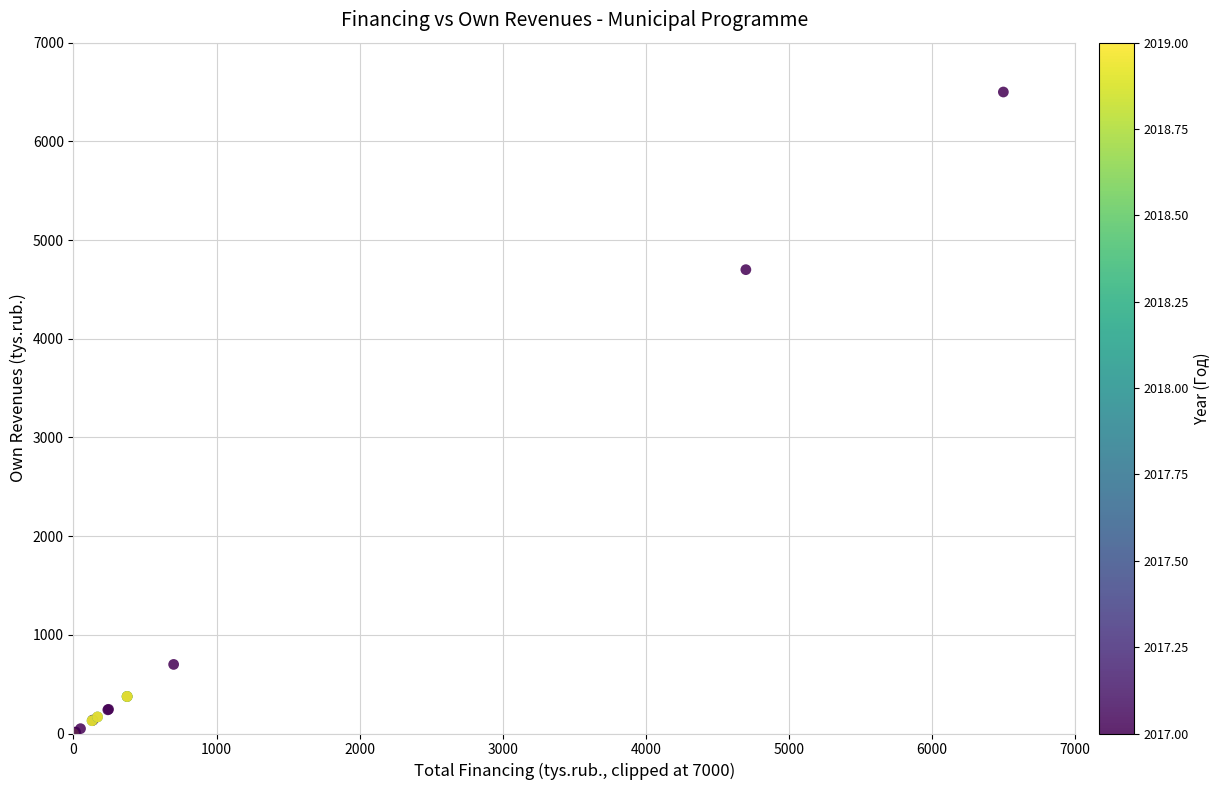

What Y value in the scatter plot is closest to 3250?

4700.0